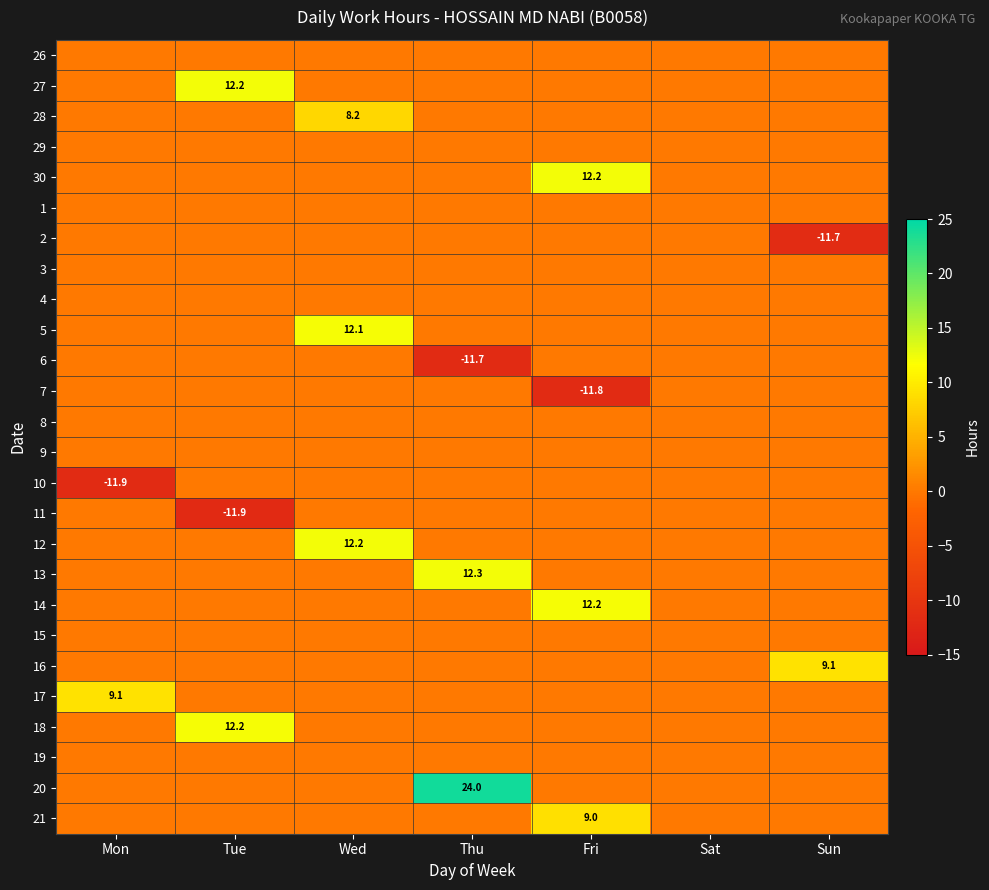

The 12 series shows 3.9 at Wed. True or false?

False